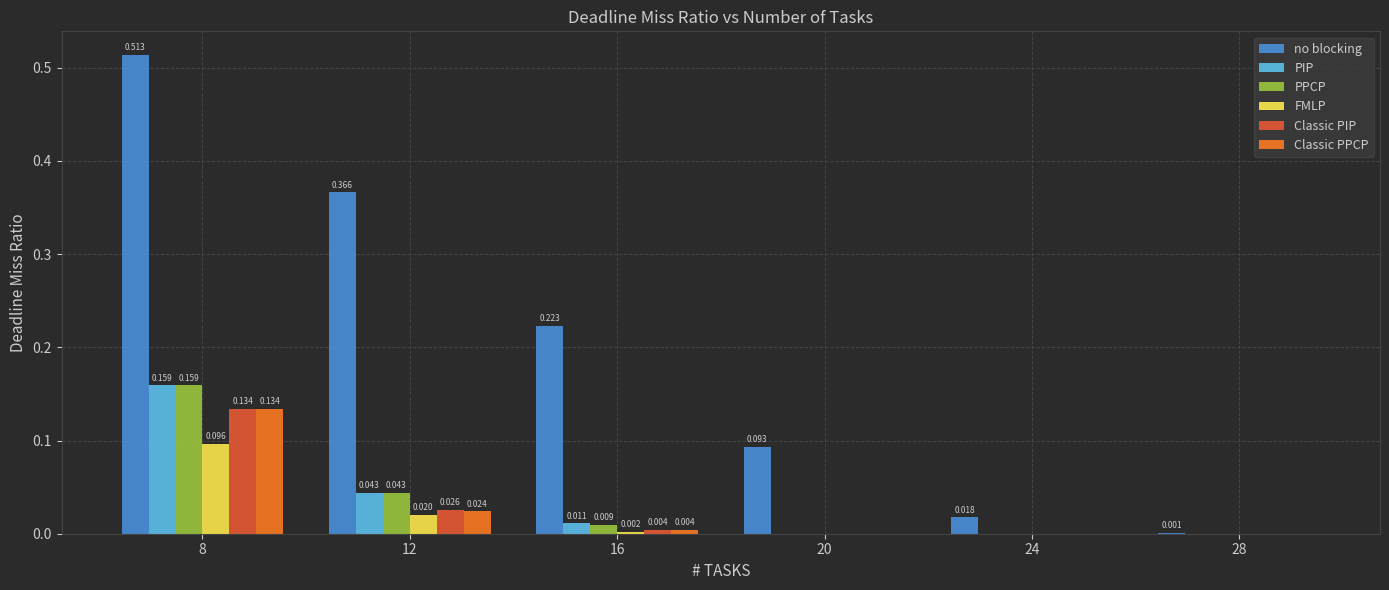

Which series changed the most between 8 and 20?

no blocking